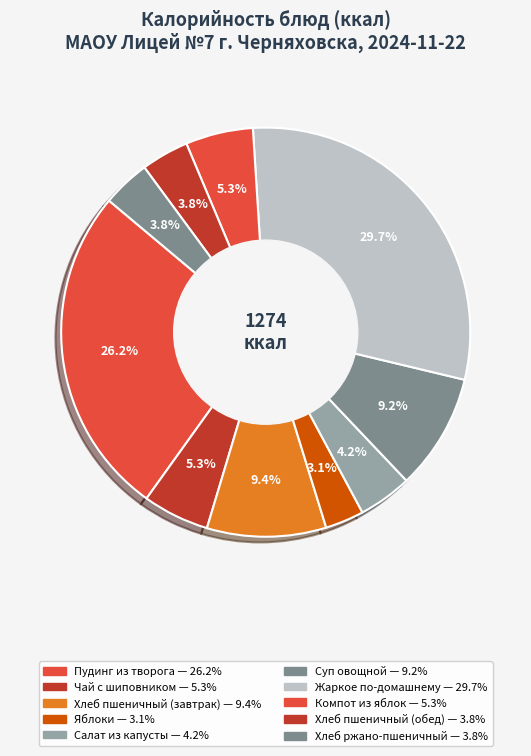

Count the number of slices in the pie.

10